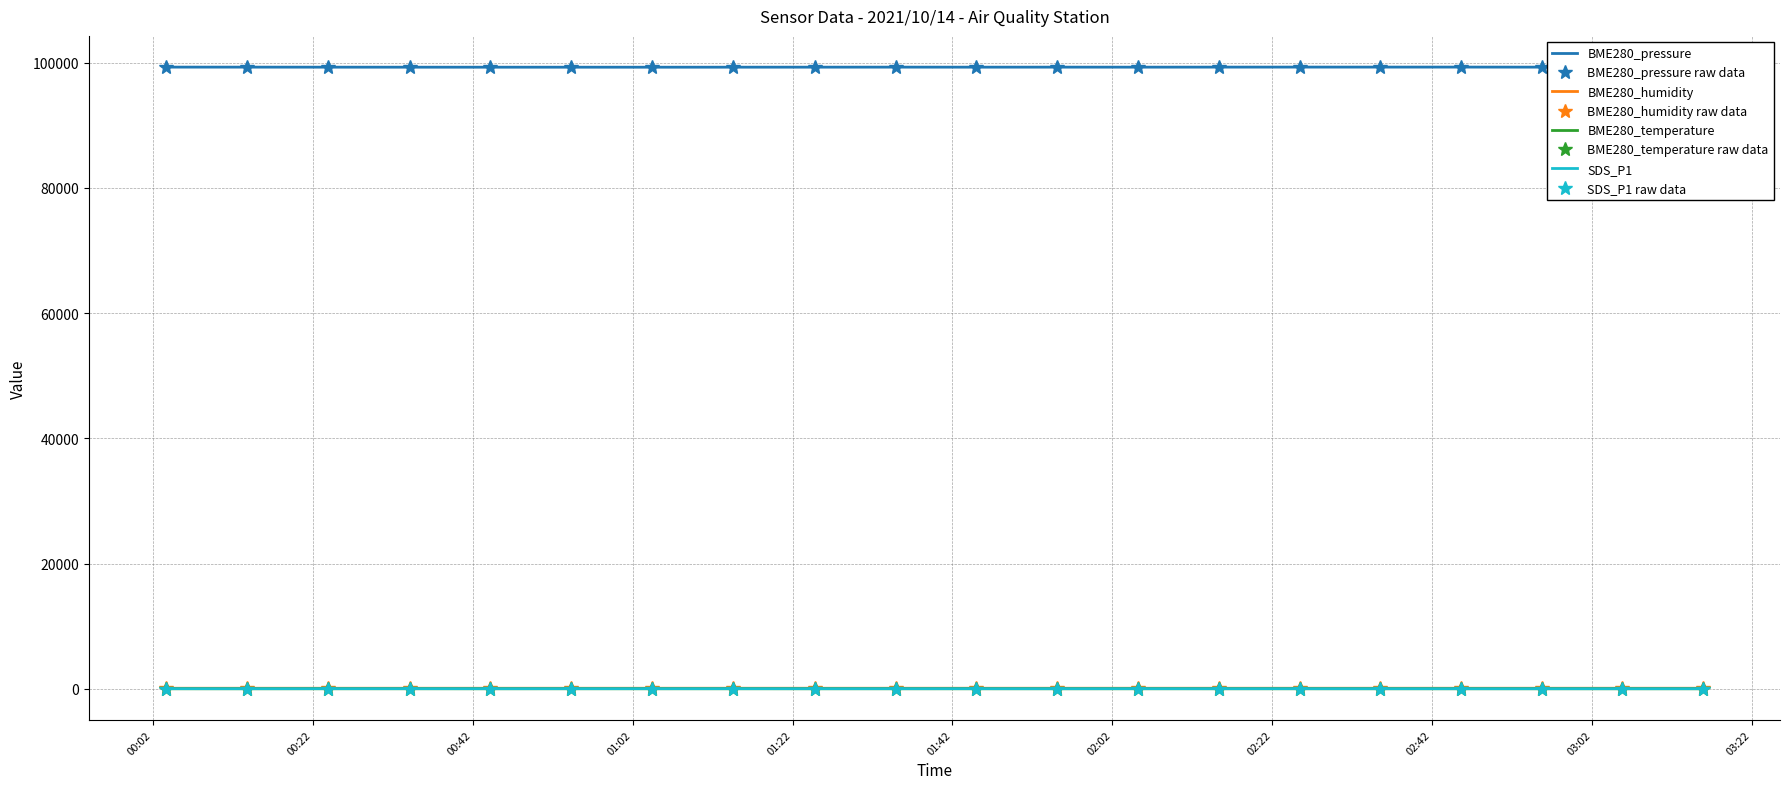

Reading left to right, extract all data points from this chart.

BME280_pressure: 99304.8	99301.6	99295.5	99292.6	99290.7	99290.9	99289.4	99293.6	99296.8	99301.8	99296.0	99300.7	99296.9	99303.5	99307.7	99306.5	99308.3	99300.1	99310.2	99326.2
BME280_humidity: 82.3	83.0	83.4	83.7	83.7	83.7	83.6	83.9	83.7	83.6	84.0	84.2	83.9	83.8	84.1	84.1	83.9	83.8	83.8	83.8
BME280_temperature: 2.5	2.5	2.5	2.7	2.8	2.8	2.8	2.8	2.8	2.5	2.5	2.5	2.4	2.4	2.3	2.4	2.3	2.1	2.0	1.8
SDS_P1: 17.6	13.0	17.5	19.5	13.9	17.7	15.2	17.9	14.4	15.5	16.7	13.9	18.8	15.3	16.9	13.6	12.6	12.9	13.1	12.4